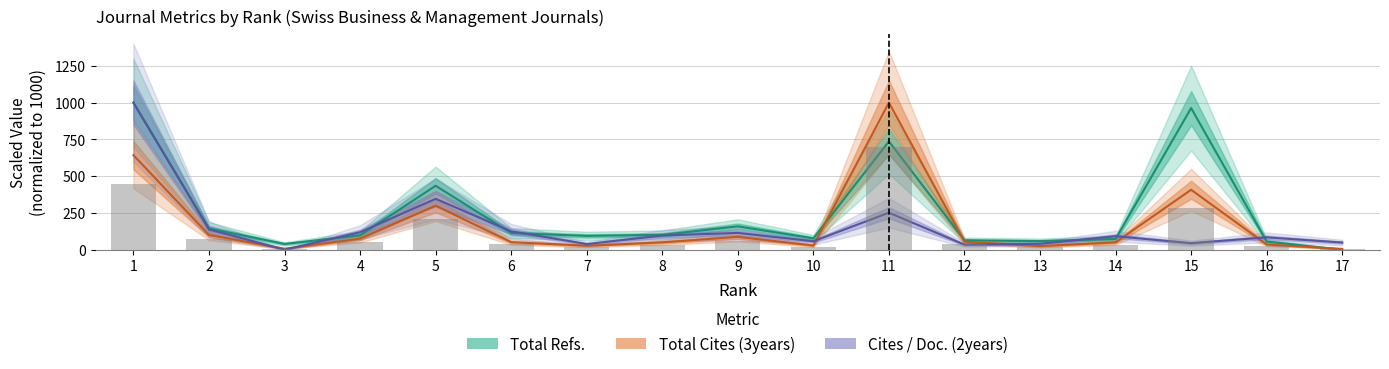

How many groups of bars are there?

17